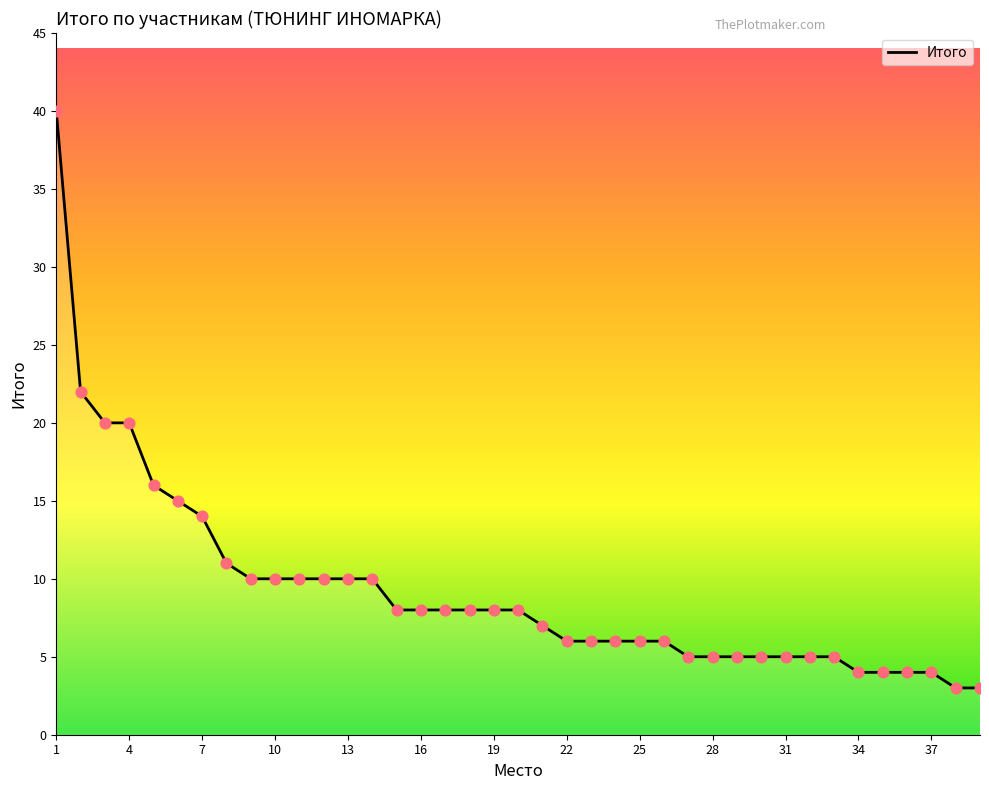

What is the maximum value shown in the chart?

40